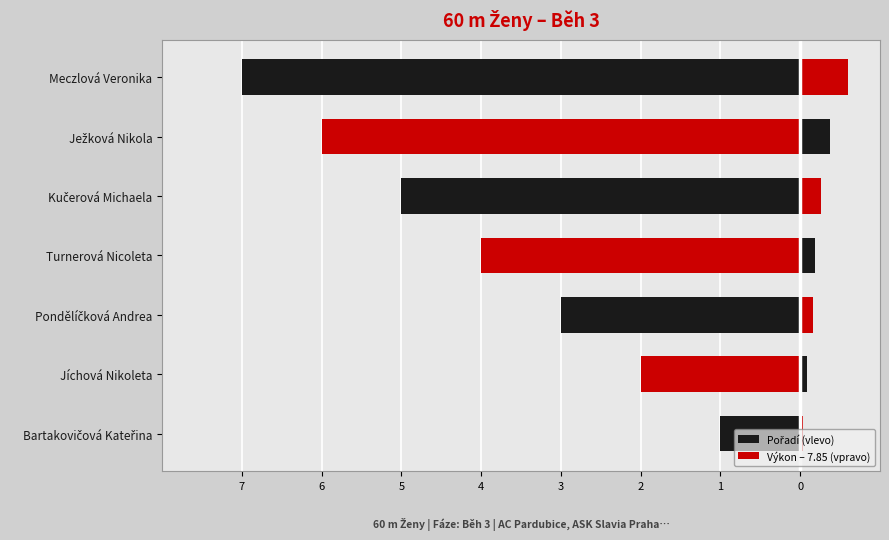

Count the Pořadí (vlevo) values in the range -6 to -2.

5